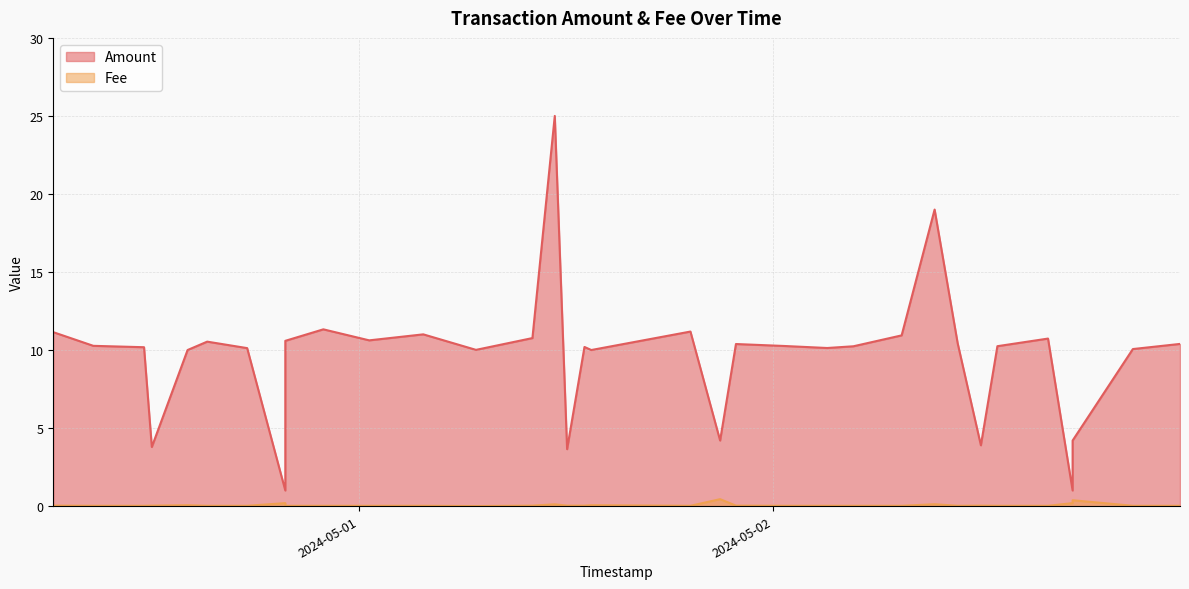

What is the difference between the maximum and minimum values in the Fee series?

0.4